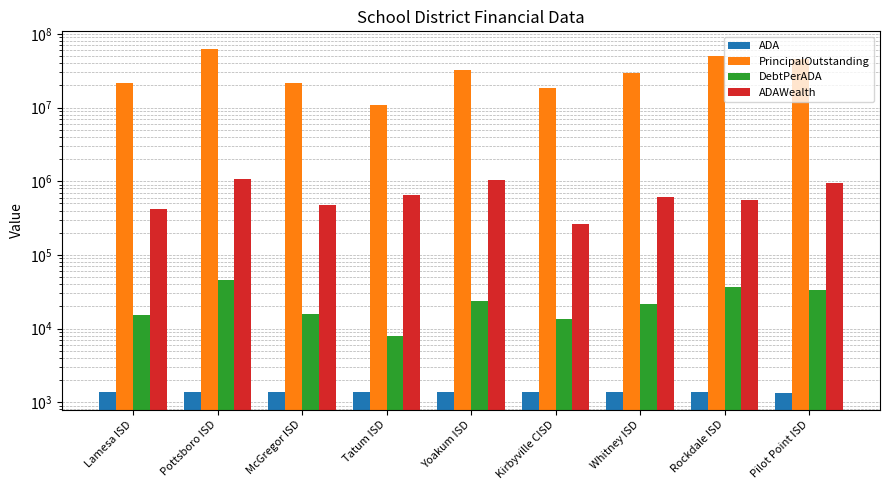

Reading left to right, list all the values displayed in this chart.

ADA: 1384.6	1375.7	1372.9	1365.2	1365.2	1363.2	1360.6	1358.0	1353.8
PrincipalOutstanding: 21480000.0	63262000.0	21311222.0	10940000.0	31840000.0	18159765.9	29560000.0	50200000.0	45445000.0
DebtPerADA: 15513.4	45984.0	15522.3	8013.5	23323.3	13321.3	21725.2	36967.2	33567.5
ADAWealth: 416749.5	1073833.6	478568.2	648473.5	1032797.4	264489.5	613852.8	554337.1	931622.0